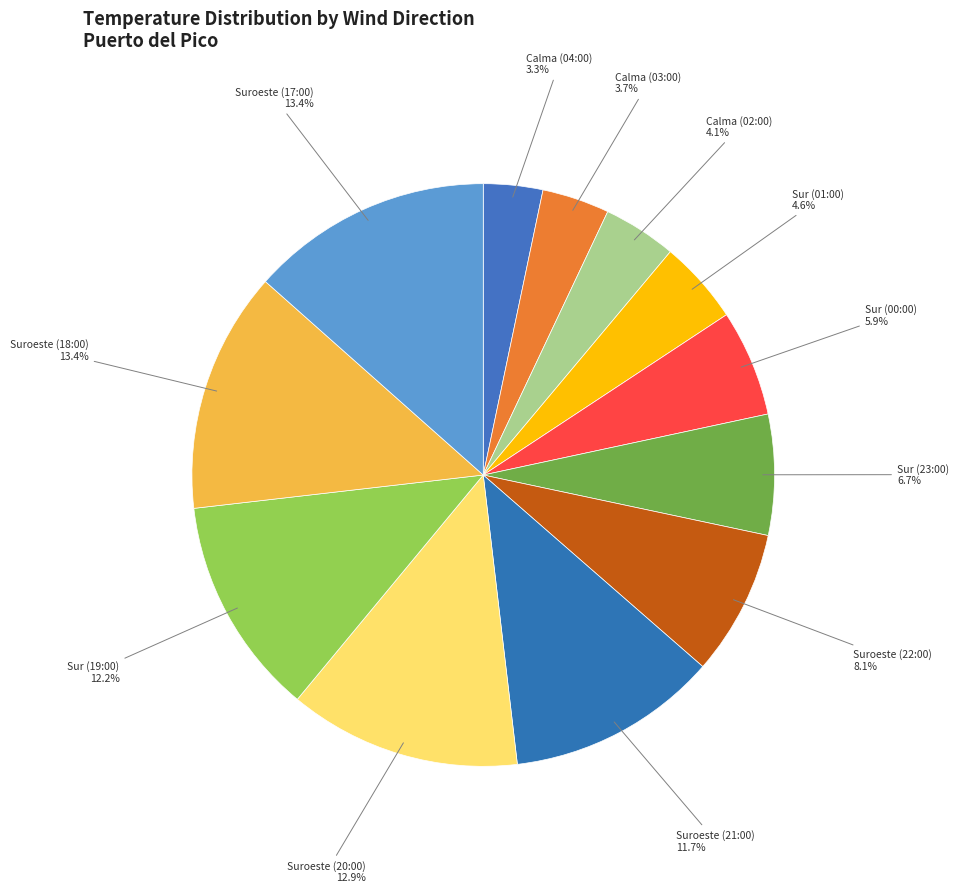

To the nearest percent, what portion does Calma (04:00) represent?

3%